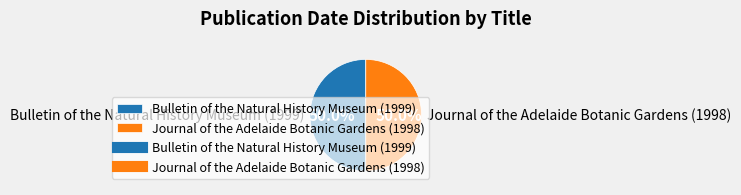

To the nearest percent, what percentage of the pie is Bulletin of the Natural History Museum (1999)?

50%